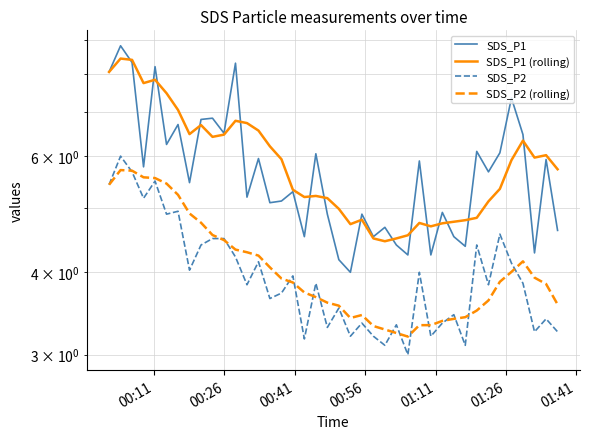

What is the minimum value shown in the chart?

3.0